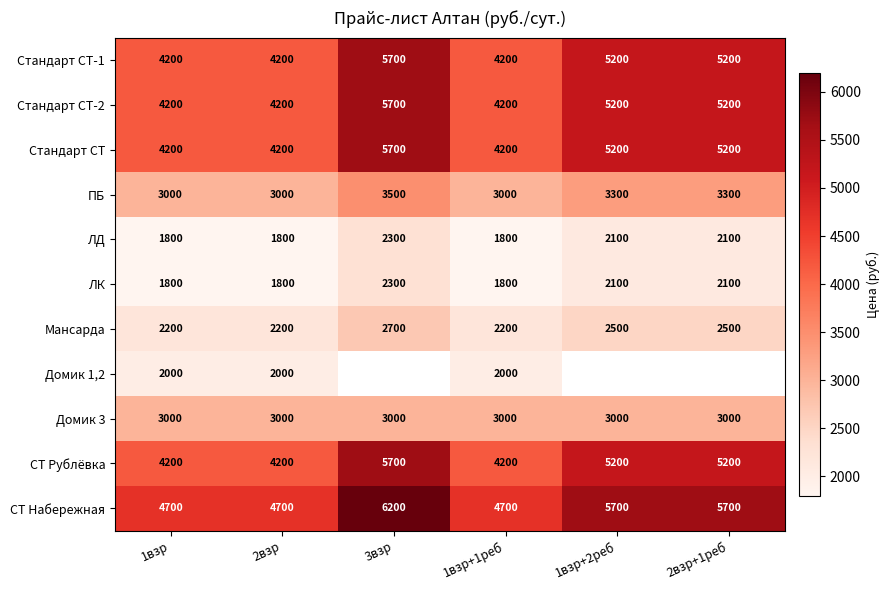

How many categories are shown in the chart?

6